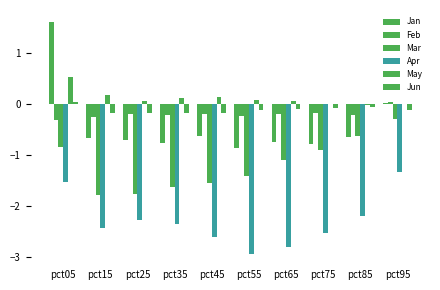

Are the bars grouped side by side (vs. stacked)?

Yes